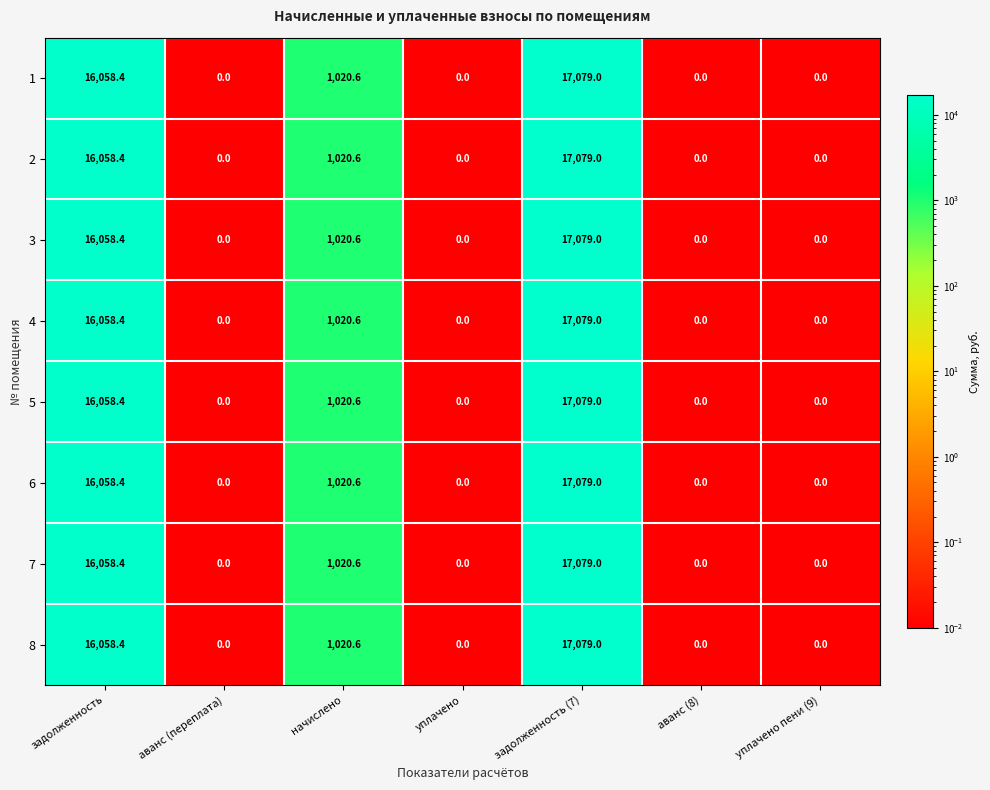

What is the difference between the 2 values at начислено and задолженность?

15037.8